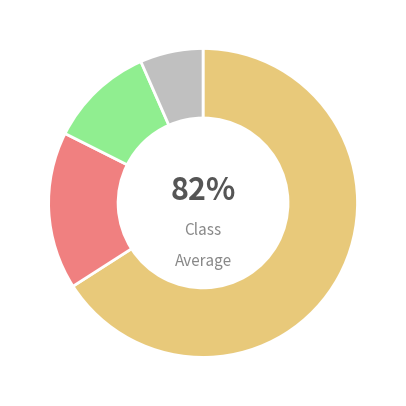

How many slices are in this pie chart?

4